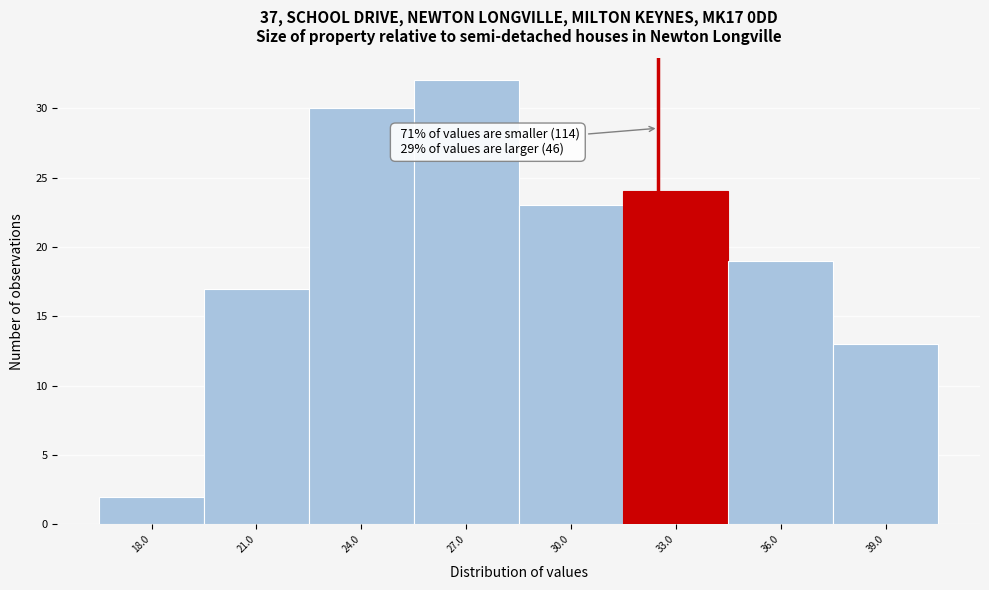

Reading right to left, list all the values displayed in this chart.

39.0=13	36.0=19	33.0=24	30.0=23	27.0=32	24.0=30	21.0=17	18.0=2